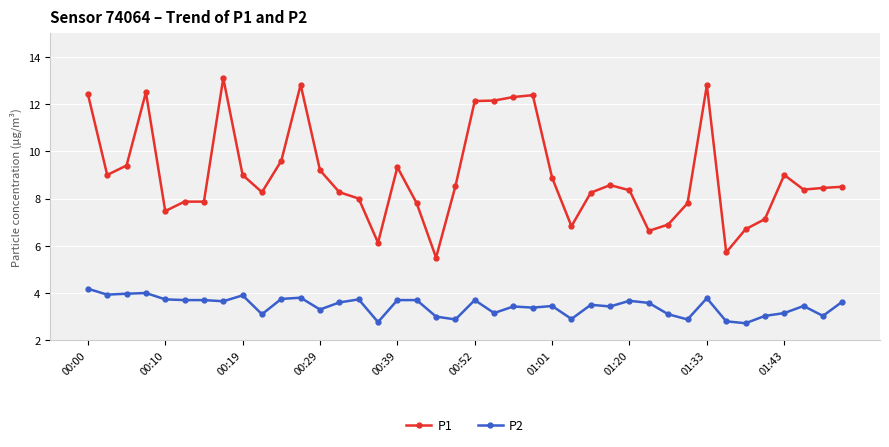

Which series has the largest range (max minus min)?

P1